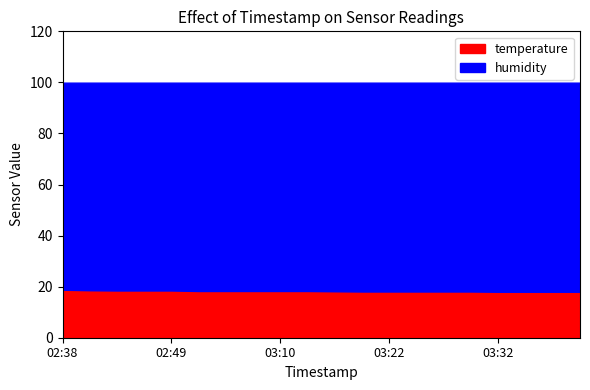

List the series in order of their peak value, lowest first.

temperature, humidity